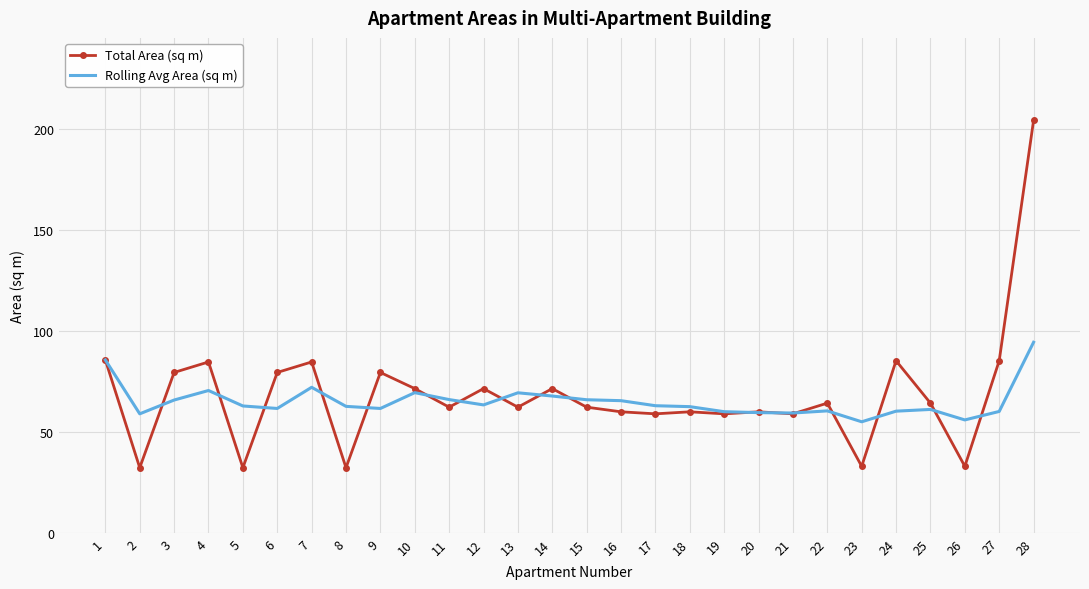

What is the minimum value for Rolling Avg Area (sq m)?

55.0